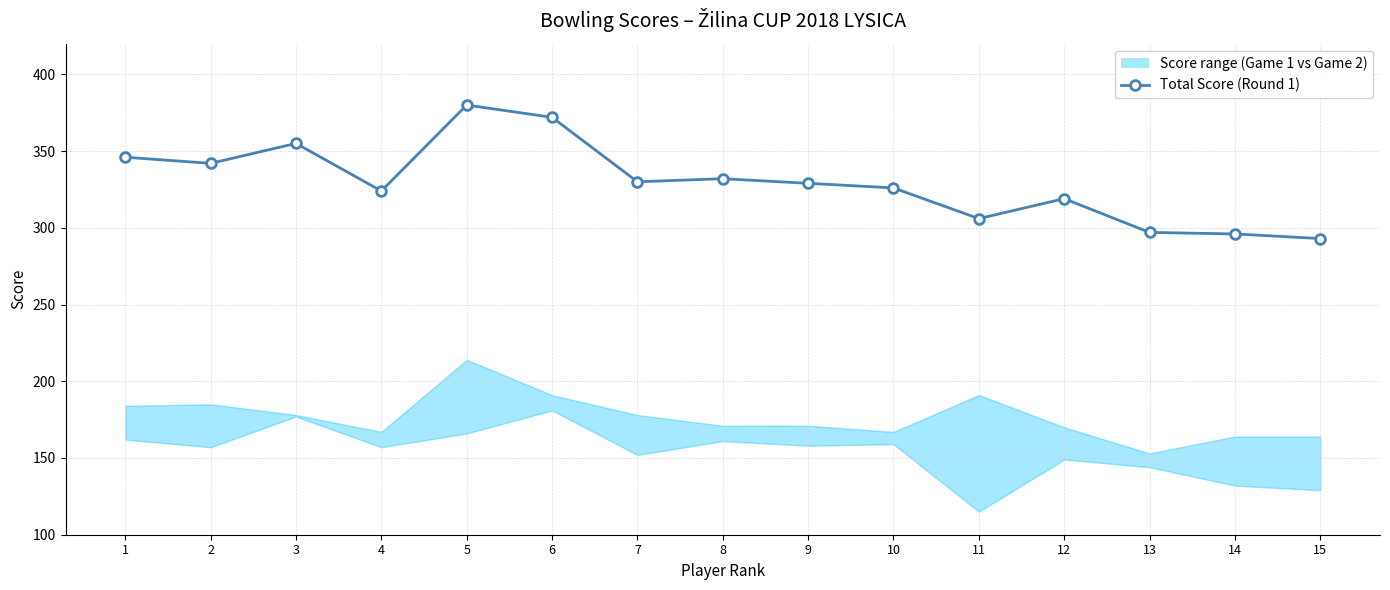

What is the difference between the second highest and second lowest values?

76